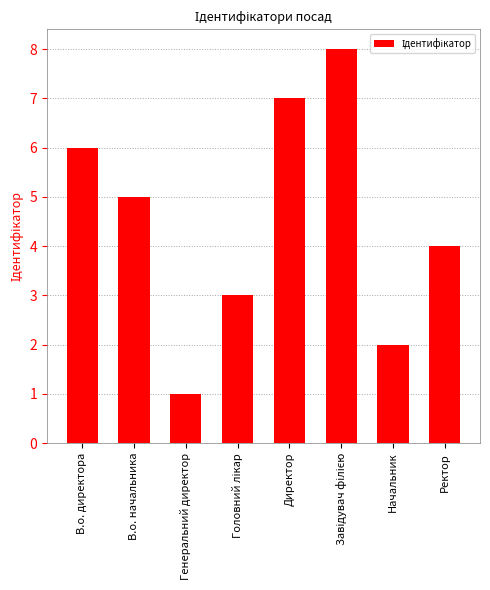

What is the difference between the maximum and minimum values?

7